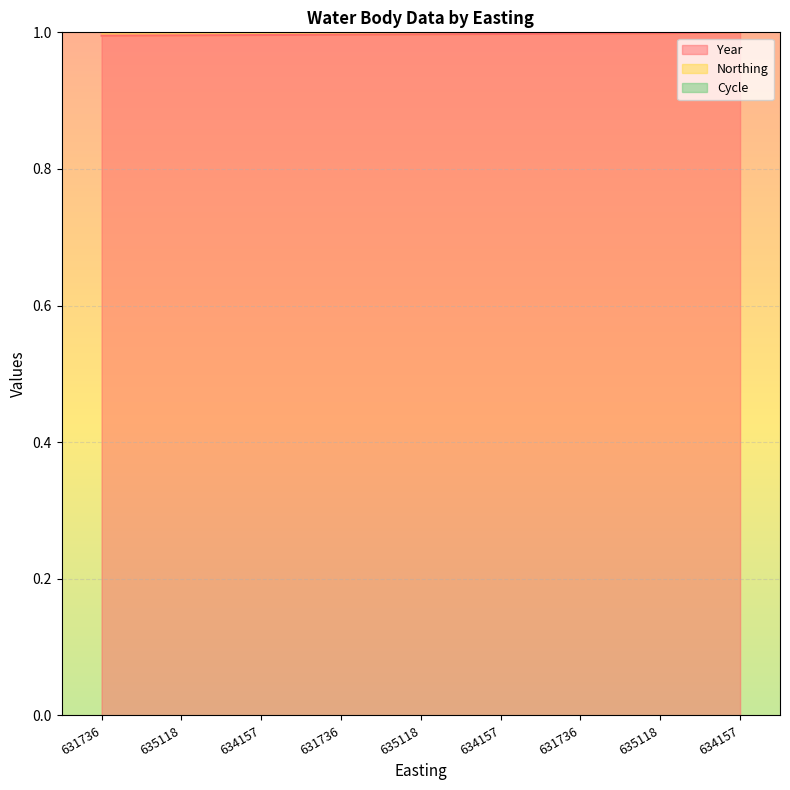

At which label is Cycle closest to 2?

634157